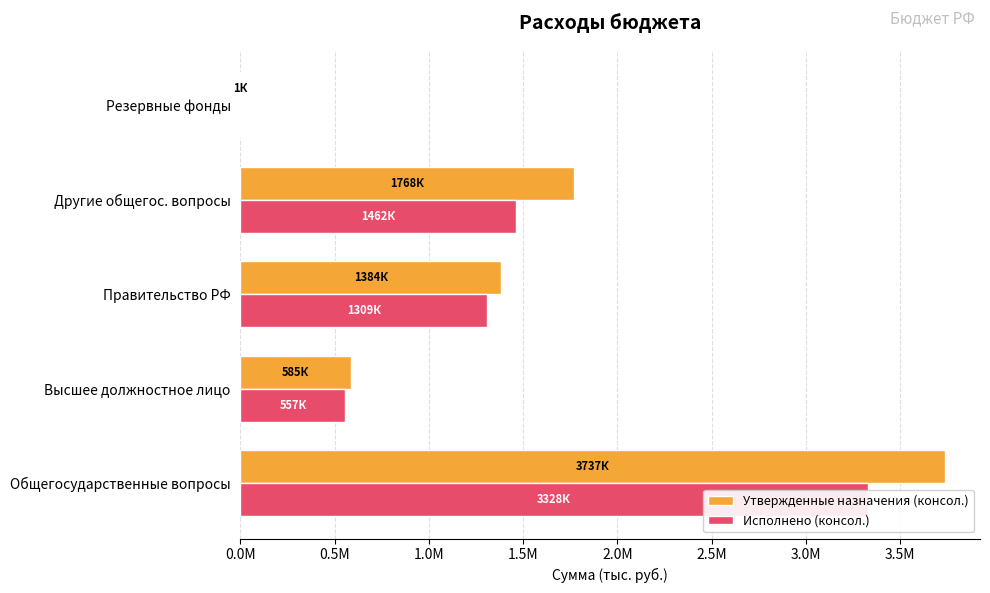

True or false: Утвержденные назначения (консол.) has a value of 985797.7 at Другие общегос. вопросы.

False